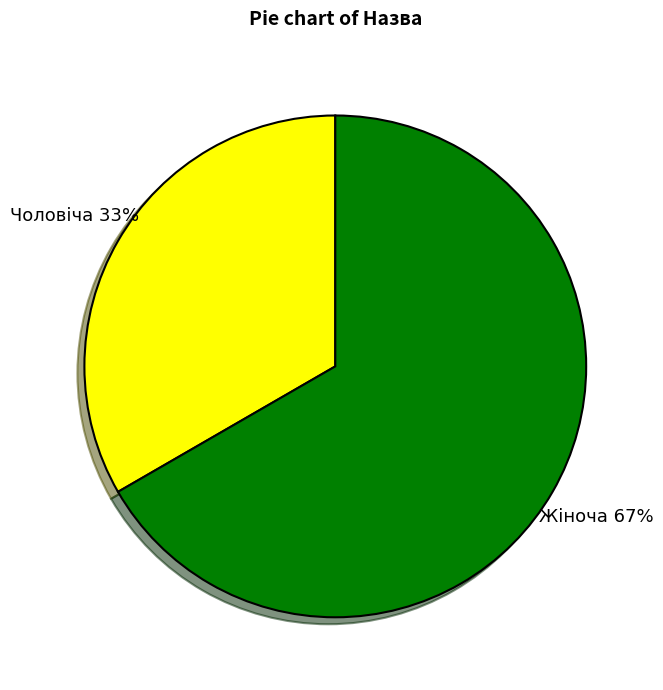

What is the ratio of the value at Жіноча to the value at Чоловіча?

2.0